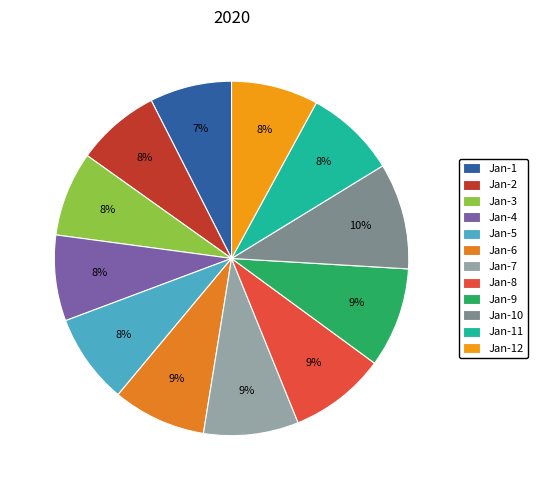

How many segments does this pie chart have?

12